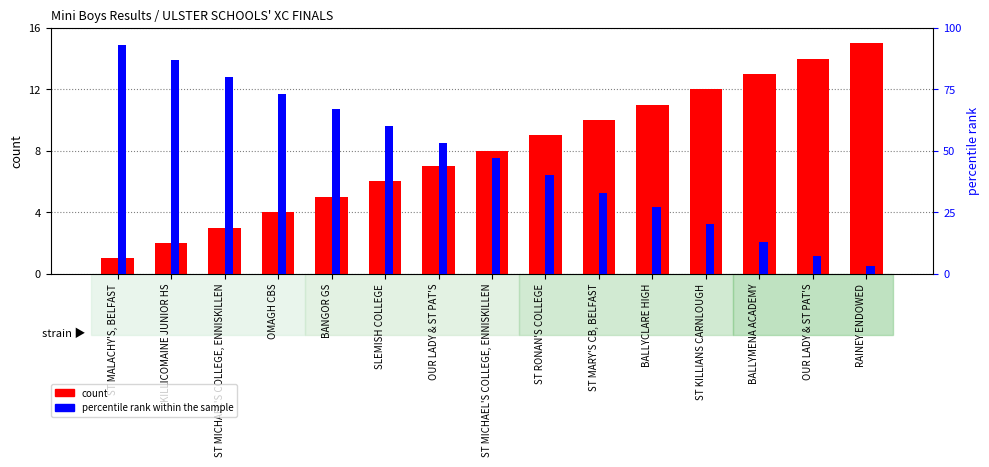

What is the label of the 10th bar from the right?

SLEMISH COLLEGE